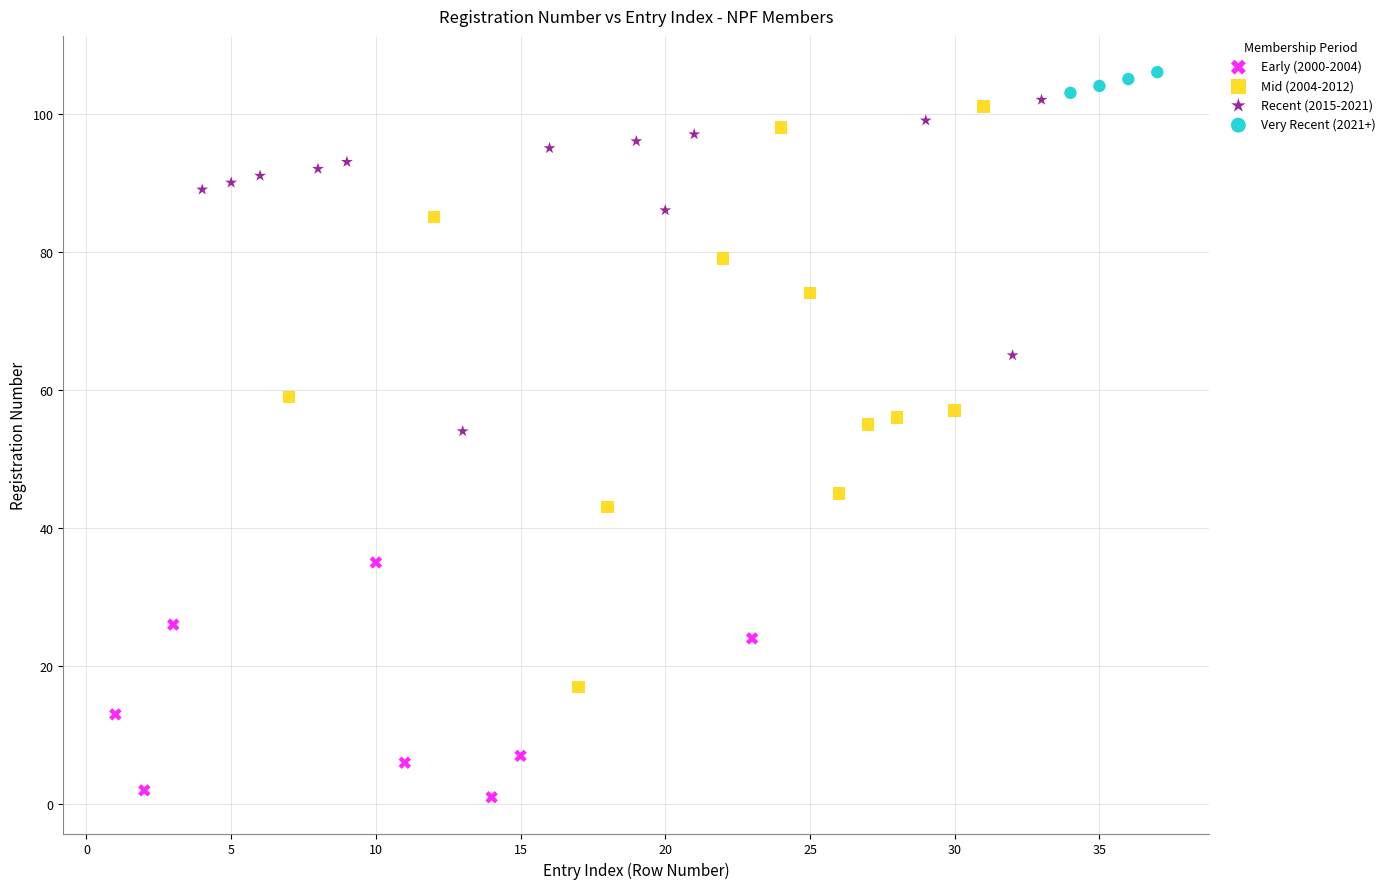

Which series has the largest Y range (max minus min)?

Mid (2004-2012)